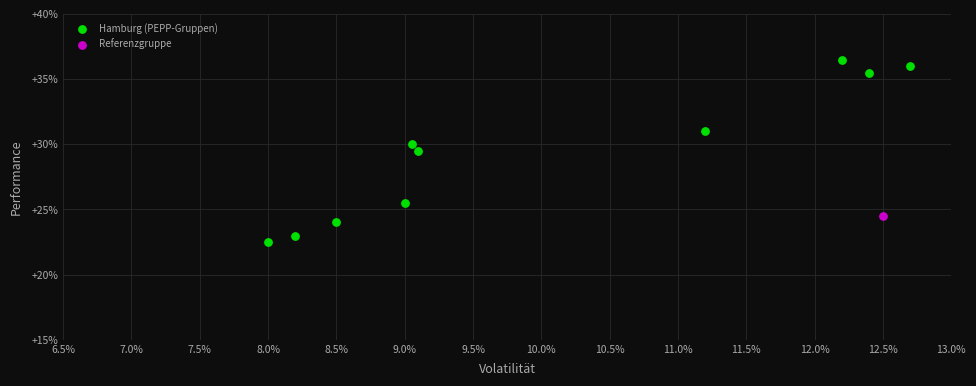

What are all the series names shown in the legend?

Hamburg (PEPP-Gruppen), Referenzgruppe